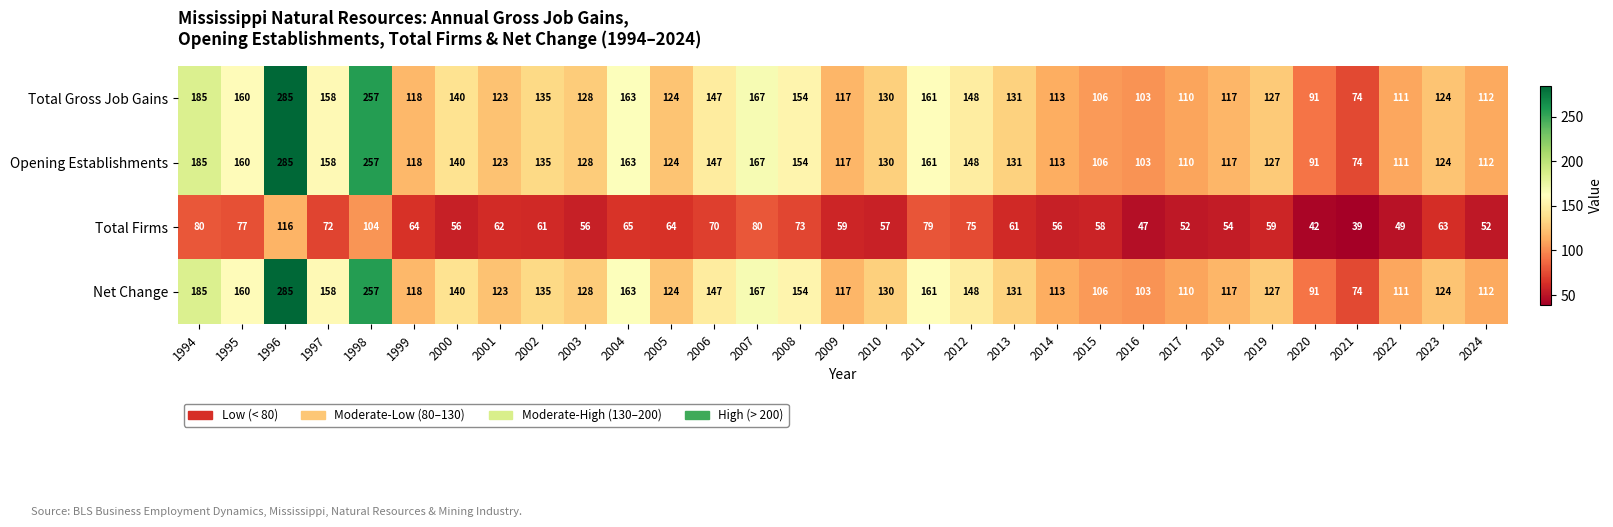

What is the sum of the Total Firms values at 2019 and 1994?

139